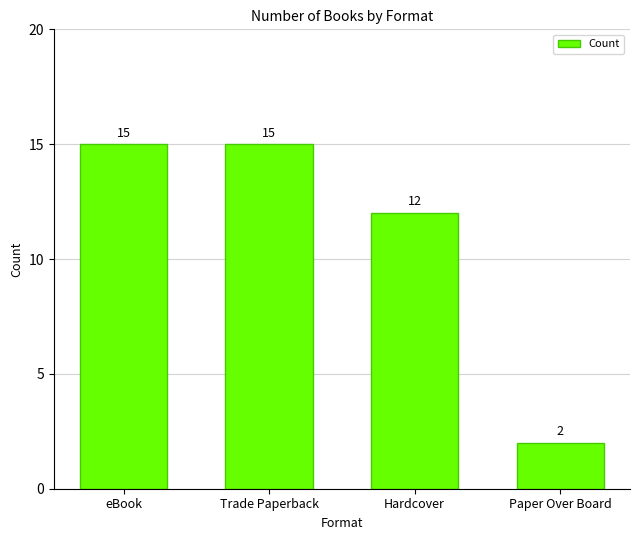

Count the values in the range 12 to 15.

3